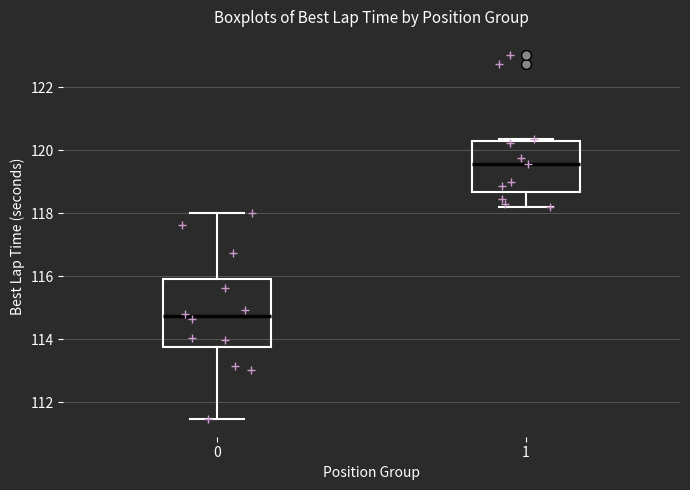

Reading left to right, transcribe this box plot: for each box, give where its median line is, the range the box spans, and where its two whiskers end, as read against the y-axis. The values are not printed on the chart, so give them approximately, as read against the axis.

0: median 114.8, box 113.8 to 115.8, whiskers 111.4 to 118.0
1: median 119.6, box 118.6 to 120.2, whiskers 118.2 to 120.4